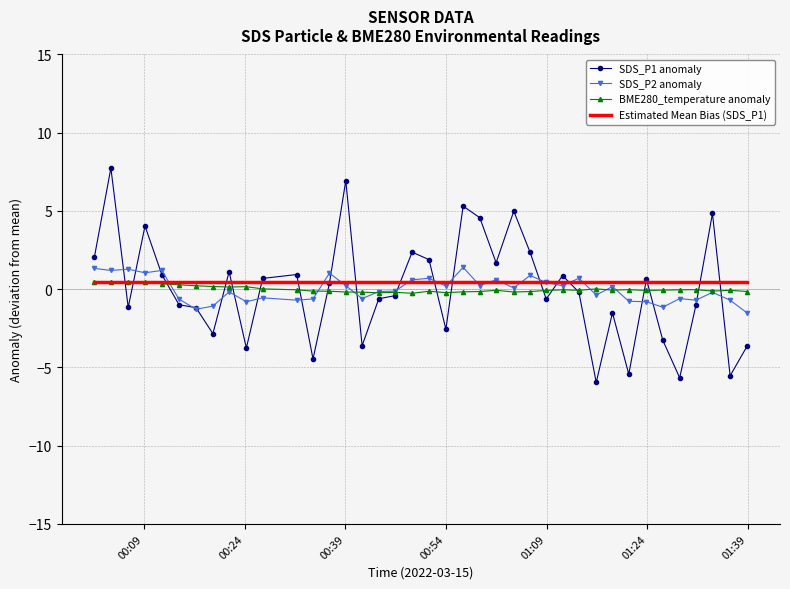

Which series has the largest range (max minus min)?

SDS_P1 anomaly